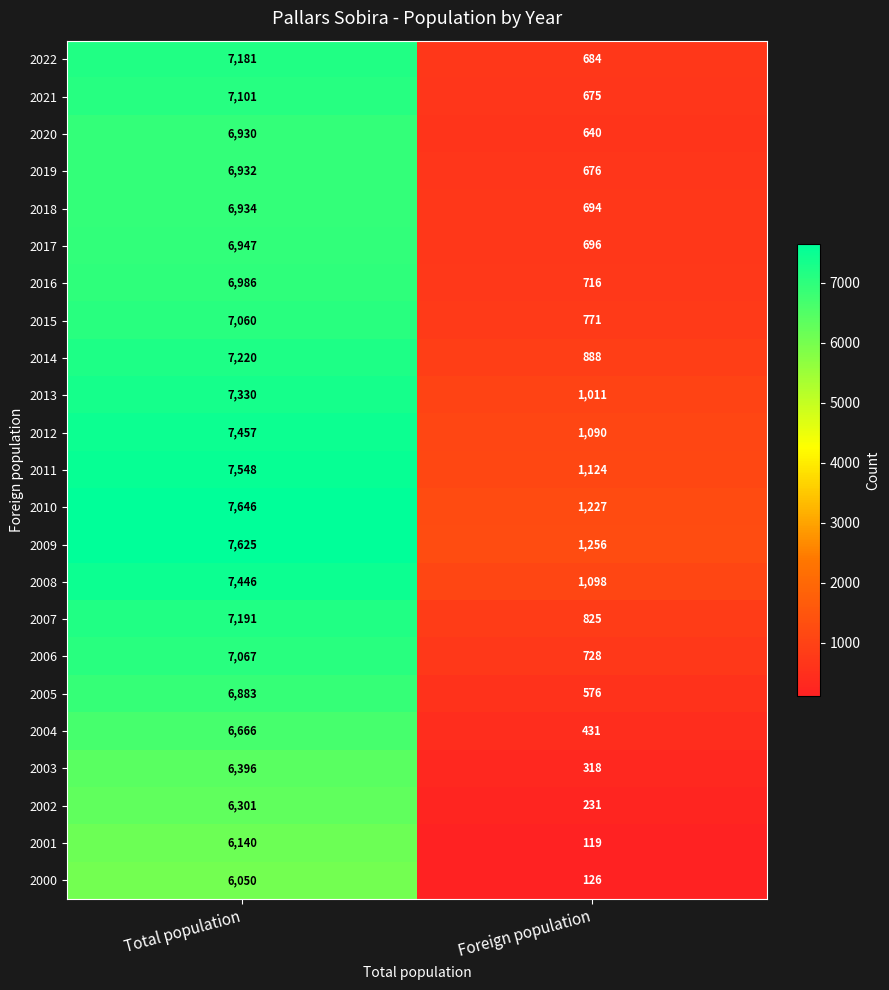

What is the difference between the maximum and minimum values in the 2018 series?

6240